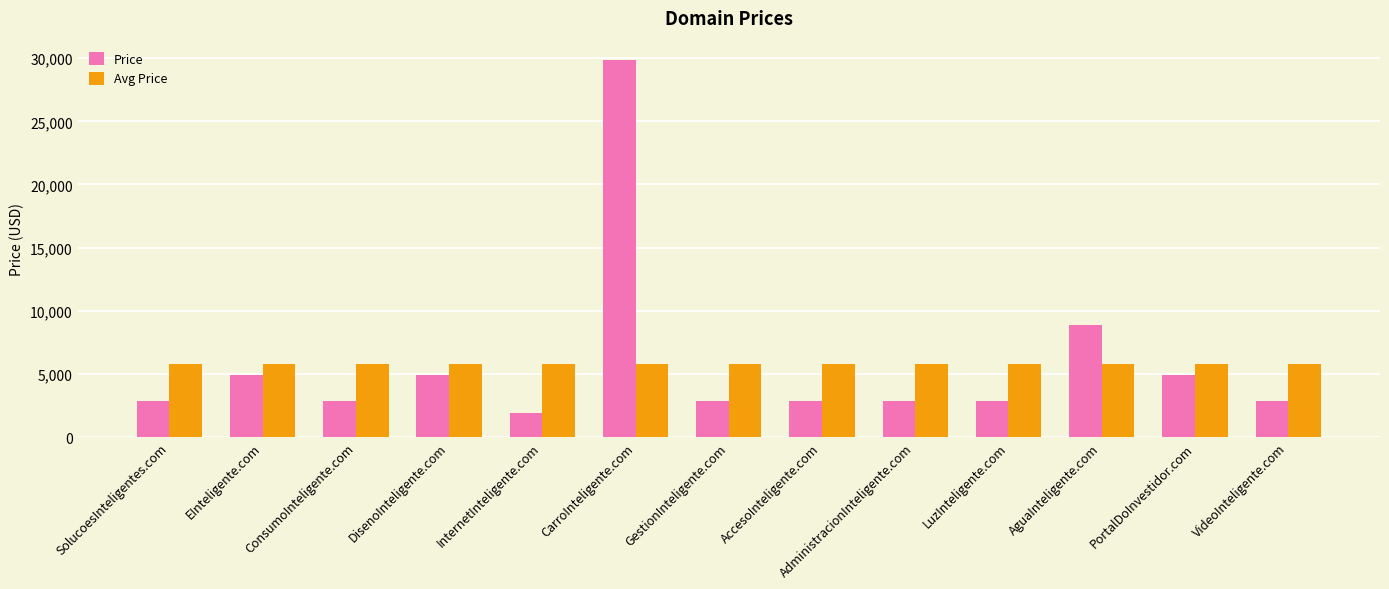

What is the label of the 9th bar from the left?

AdministracionInteligente.com